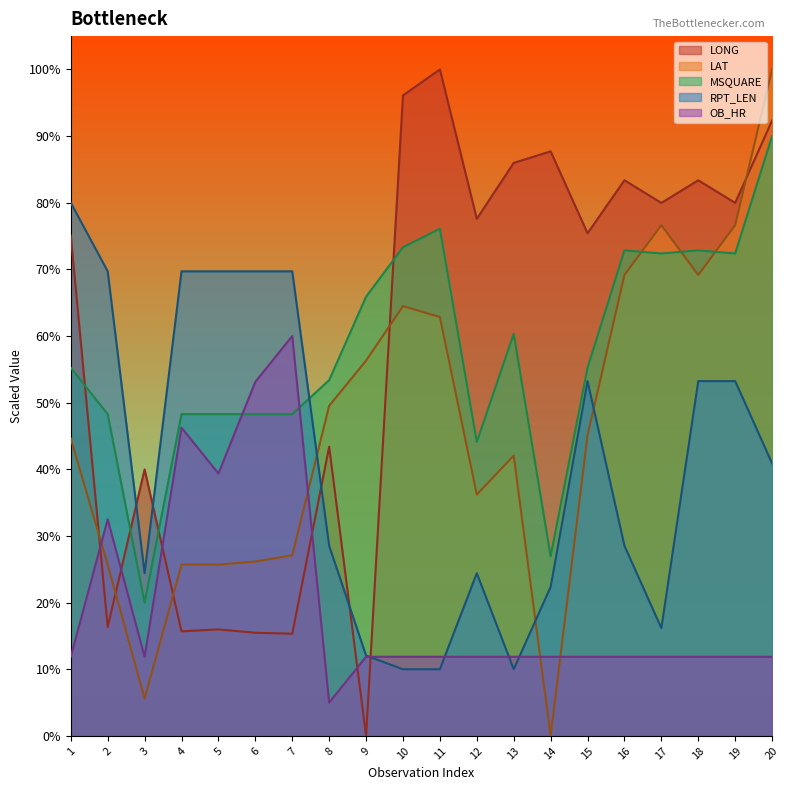

At which label is MSQUARE closest to 55?

1